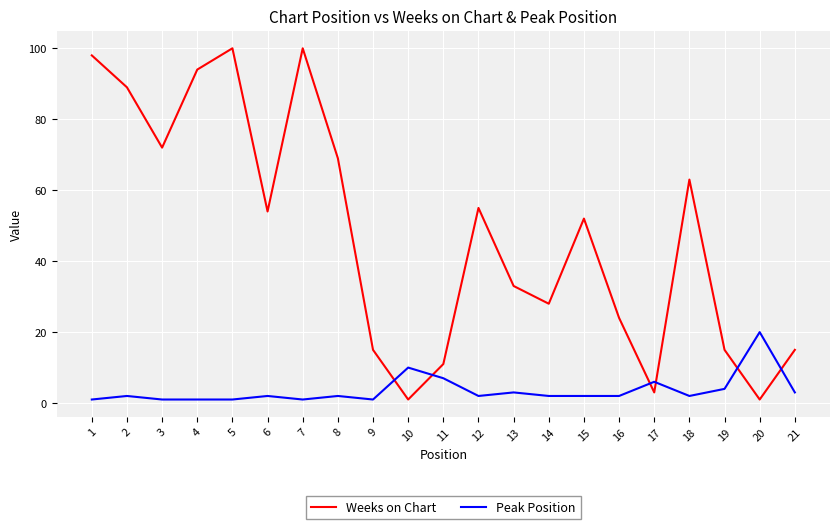

The Weeks on Chart series shows 90 at 18. True or false?

False